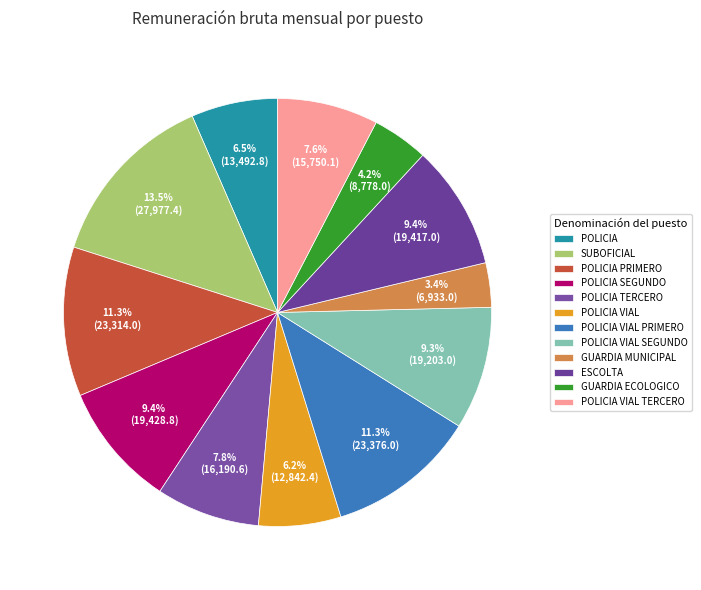

Is POLICIA SEGUNDO the majority of the pie?

No